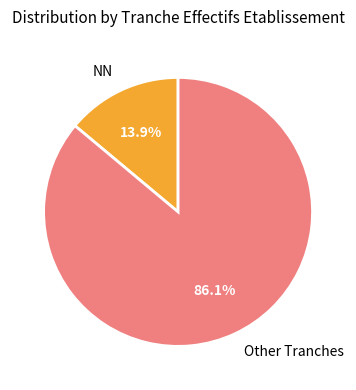

Approximately how many times larger is the value at Other Tranches compared to NN?

6.2